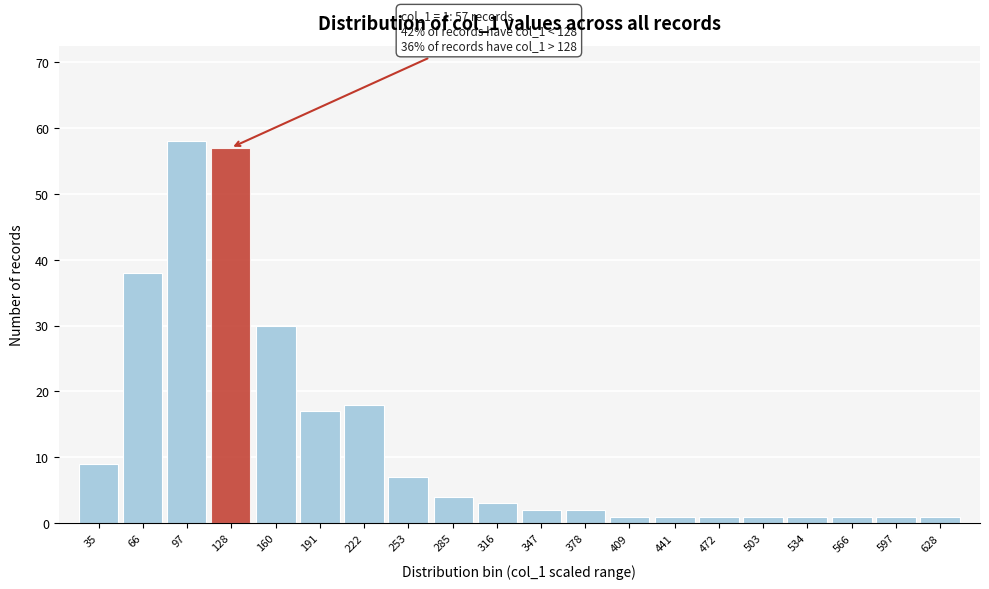

Reading right to left, extract all data points from this chart.

628=1	597=1	566=1	534=1	503=1	472=1	441=1	409=1	378=2	347=2	316=3	285=4	253=7	222=18	191=17	160=30	128=57	97=58	66=38	35=9